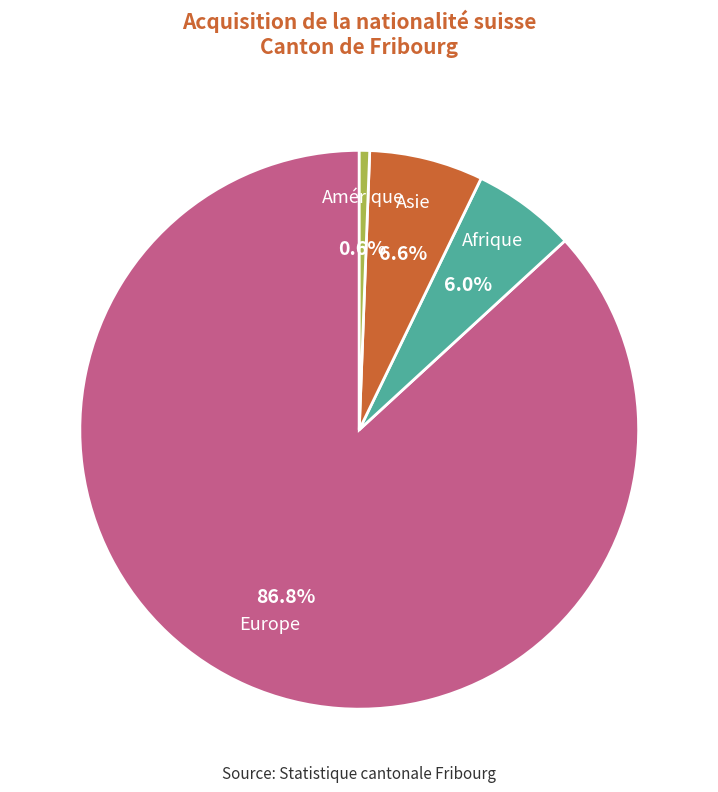

Combined, do Asie and Amérique account for over 50%?

No